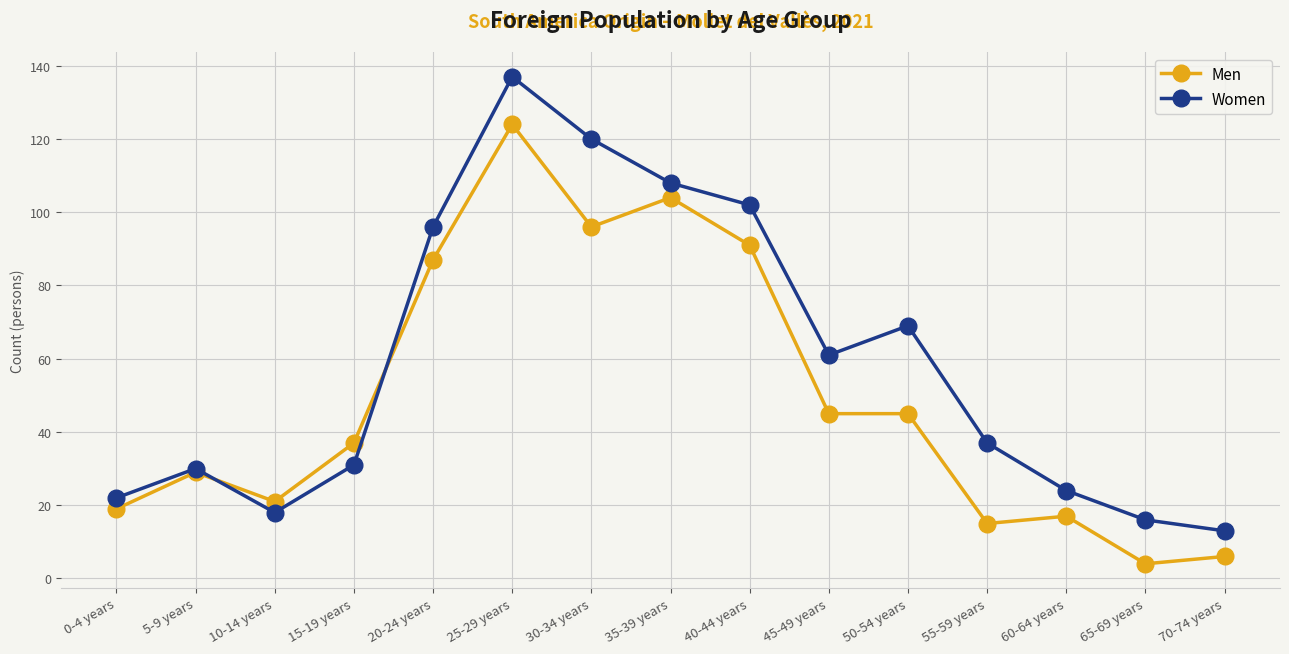

Where is Women nearest to the value 75?

50-54 years